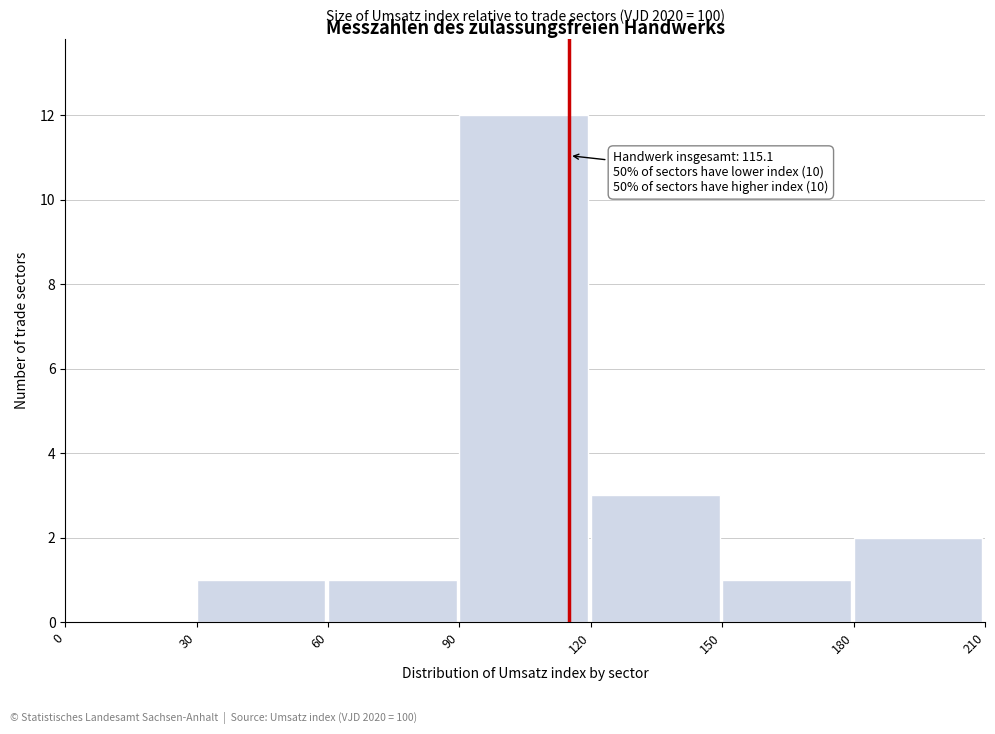

Which range on the x-axis has the tallest bar?

90 to 120